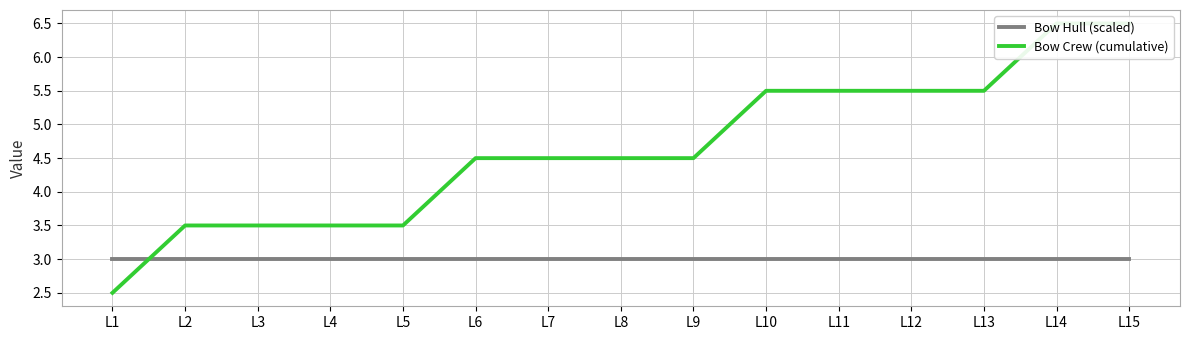

What are all the series names shown in the legend?

Bow Hull (scaled), Bow Crew (cumulative)